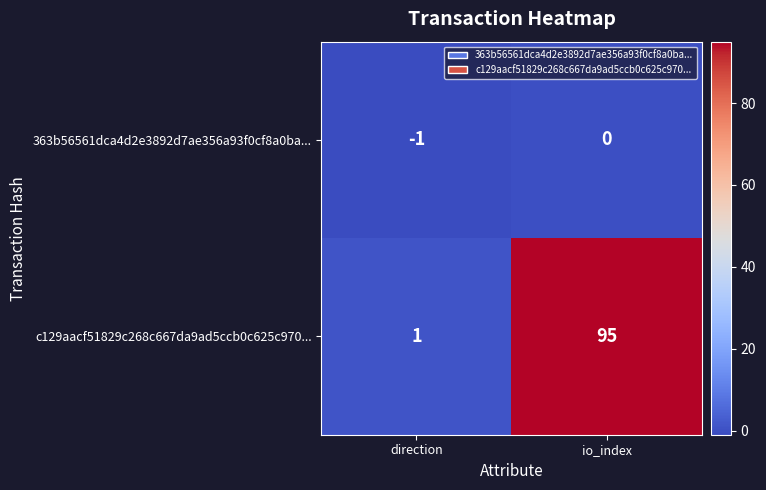

List the series in order of their overall mean, highest first.

c129aacf51829c268c667da9ad5ccb0c625c970..., 363b56561dca4d2e3892d7ae356a93f0cf8a0ba...